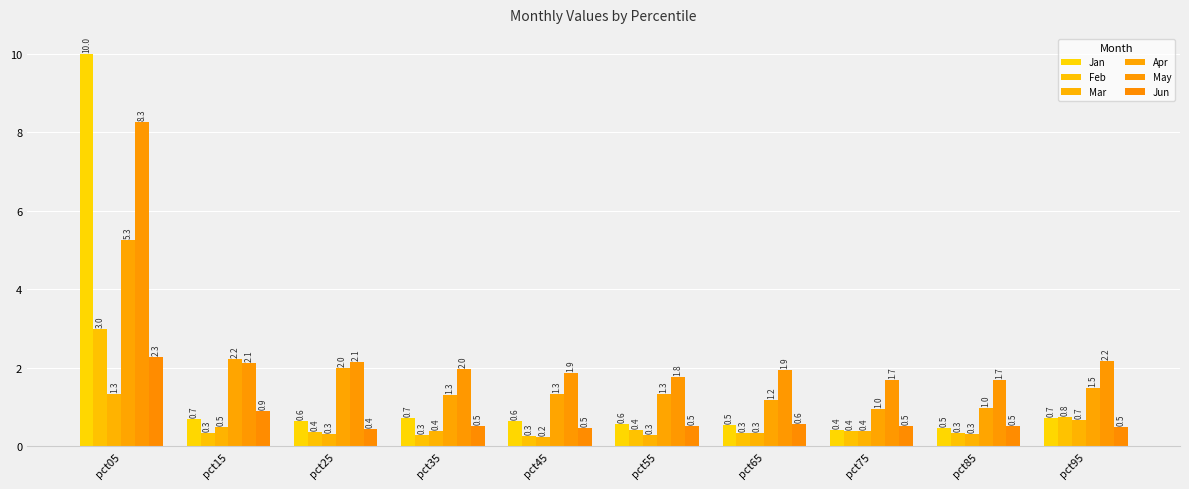

How many bars are there in total?

60